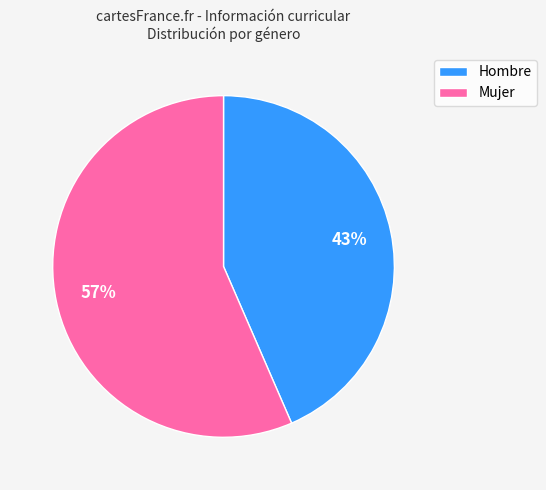

To the nearest percent, what percentage of the pie is Hombre?

43%